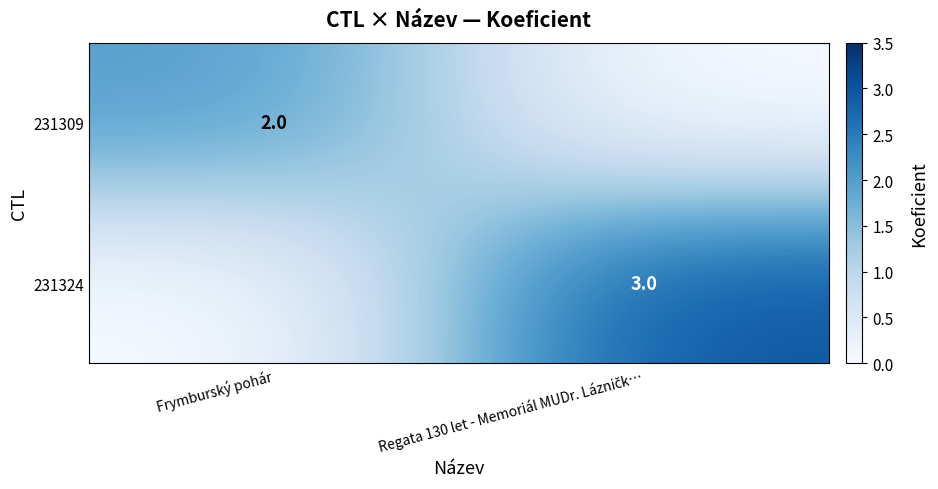

Which category has the lowest value across all series?

Regata 130 let - Memoriál MUDr. Lázničk…